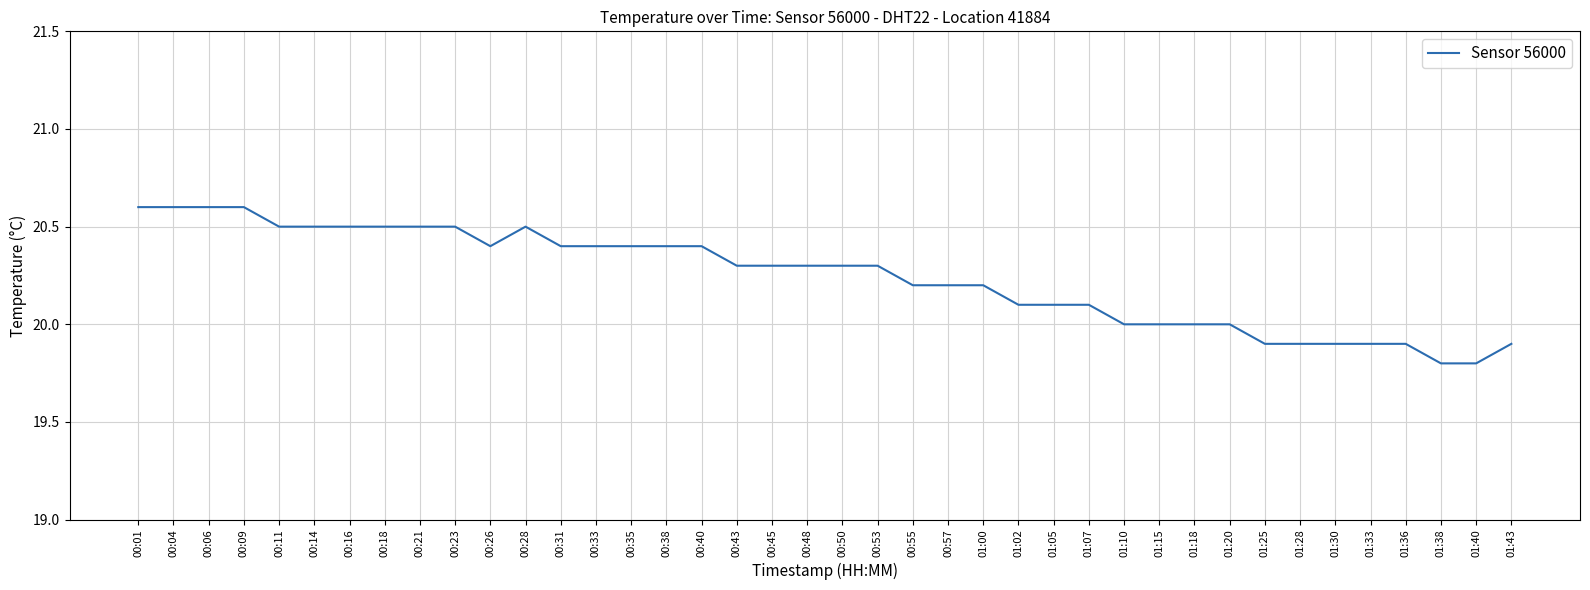

What is the sum of all values?

809.7